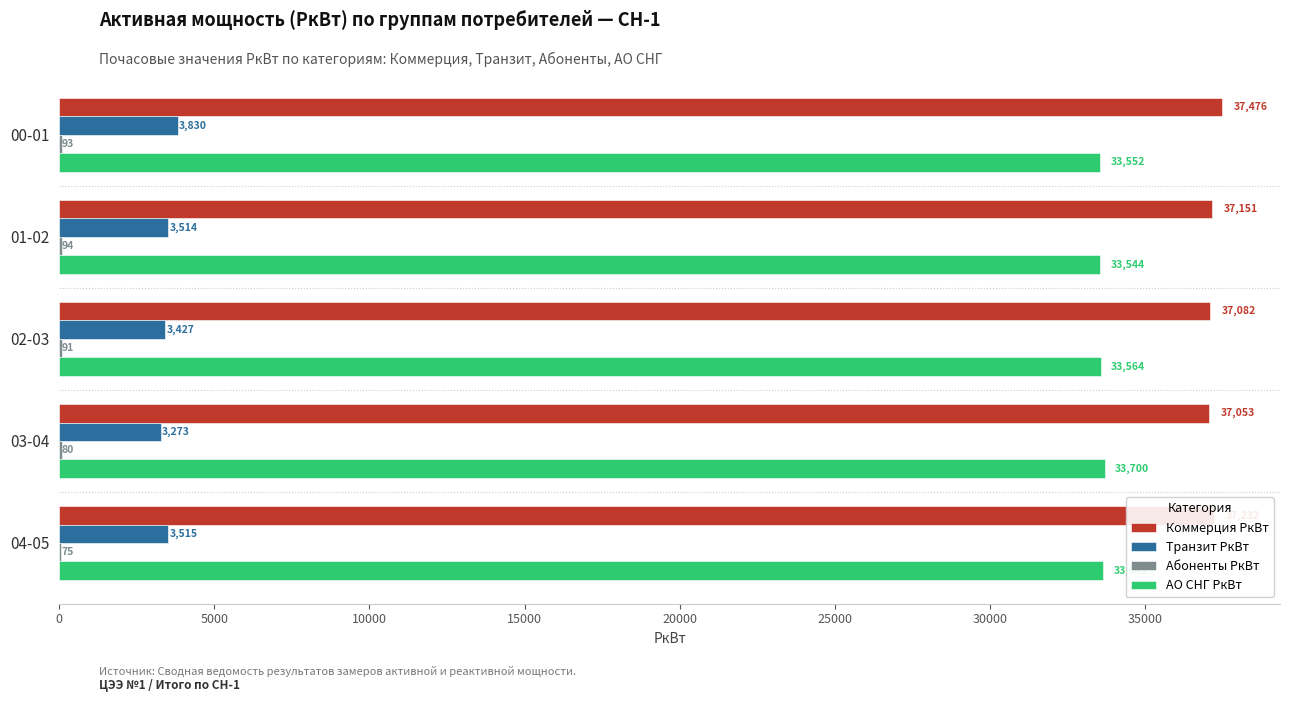

Which series changed the most between 00-01 and 02-03?

Транзит РкВт